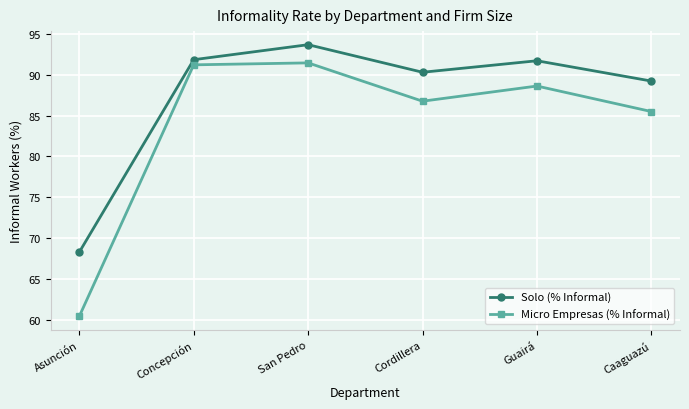

The Micro Empresas (% Informal) series shows 86.8 at Cordillera. True or false?

True